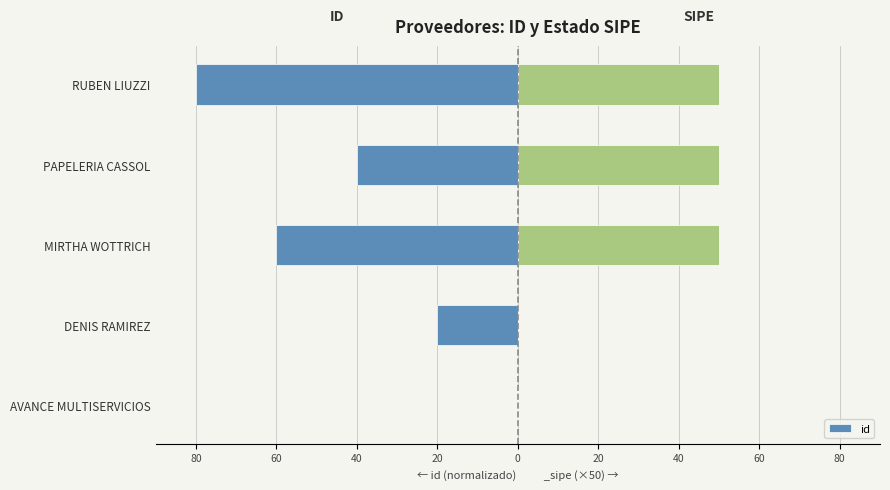

What is the difference between the values at PAPELERIA CASSOL and DENIS RAMIREZ?

20